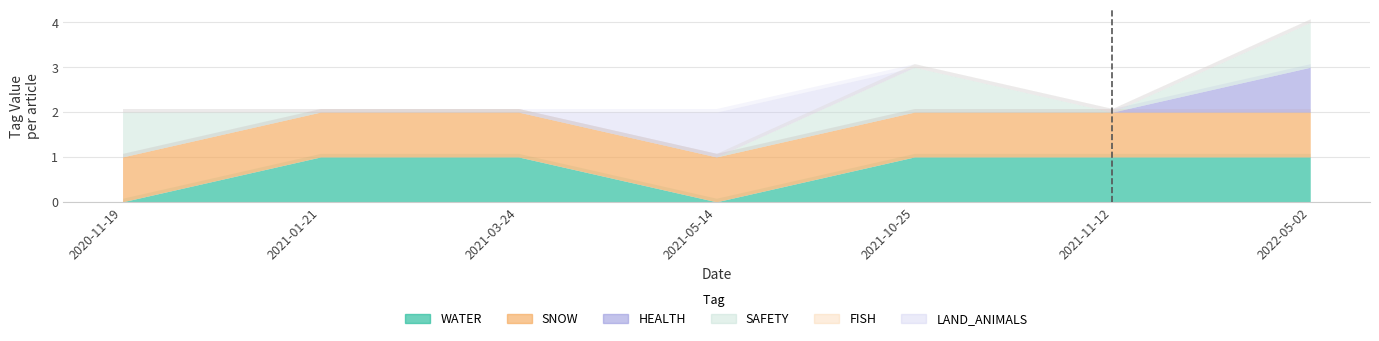

What is the highest value of the HEALTH series?

1